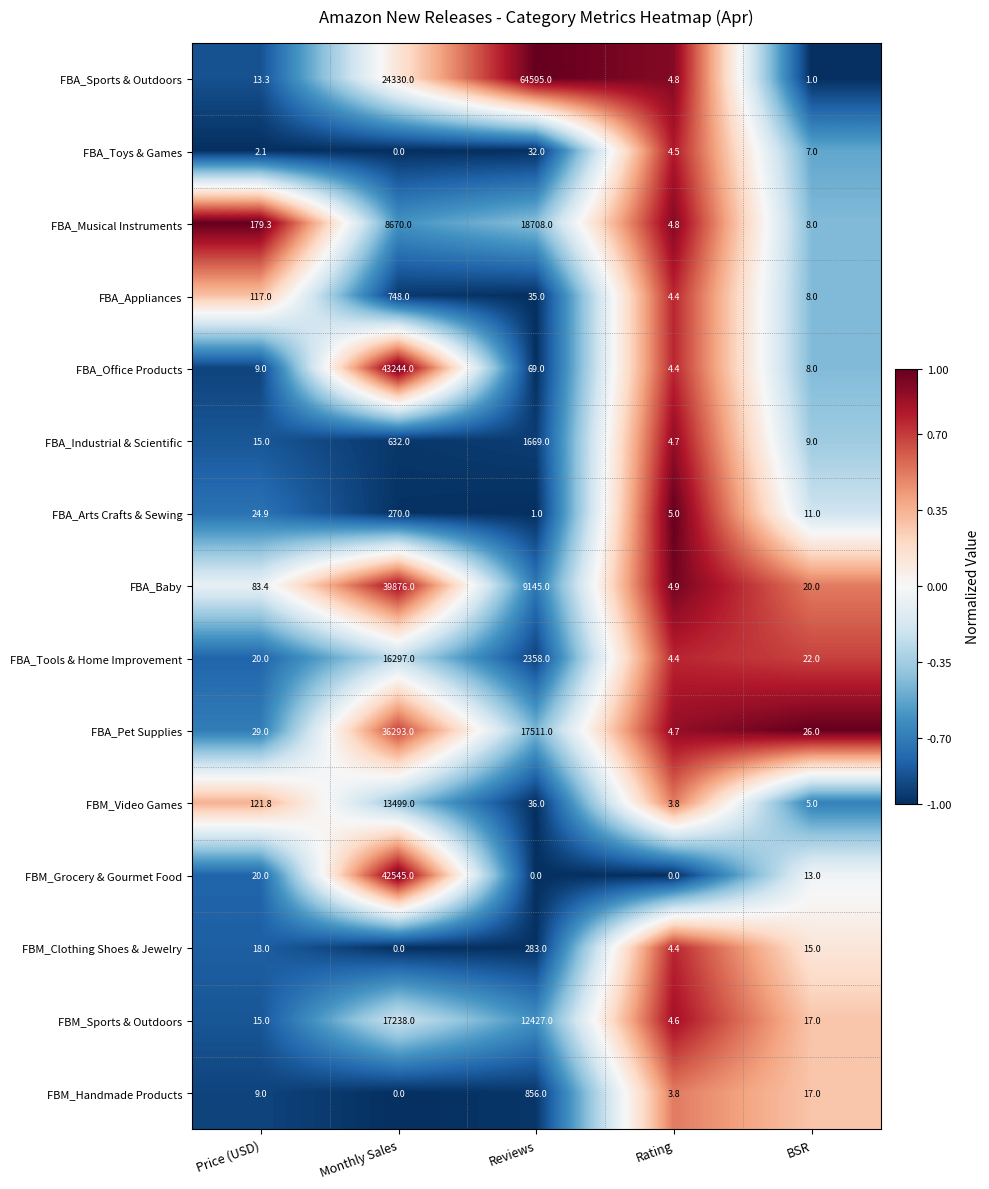

Count the number of categories in the chart.

5